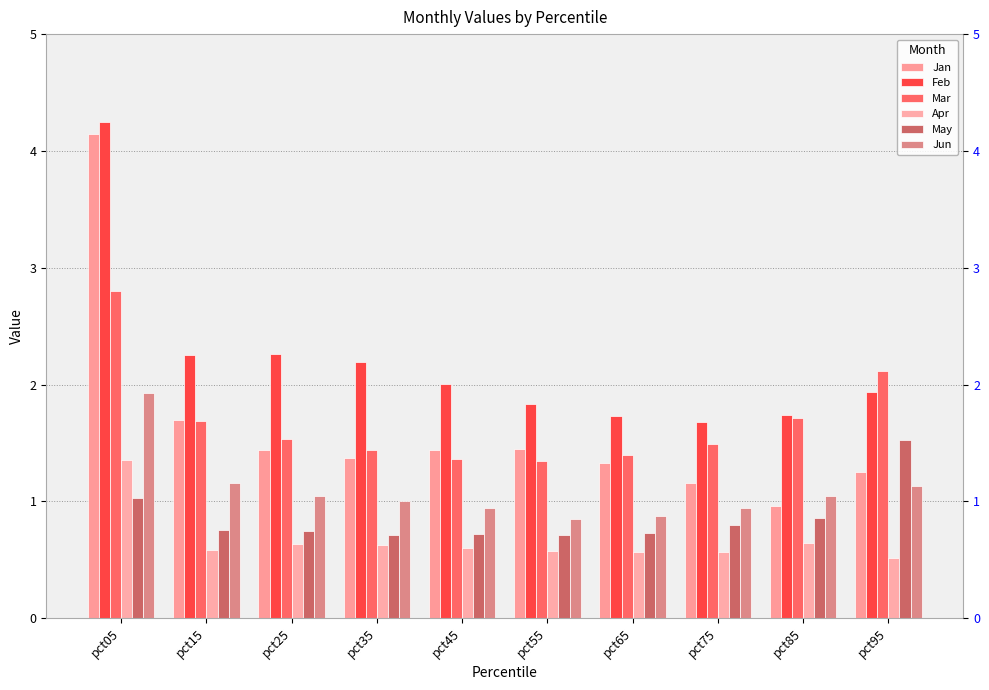

How many bars are there in total?

60